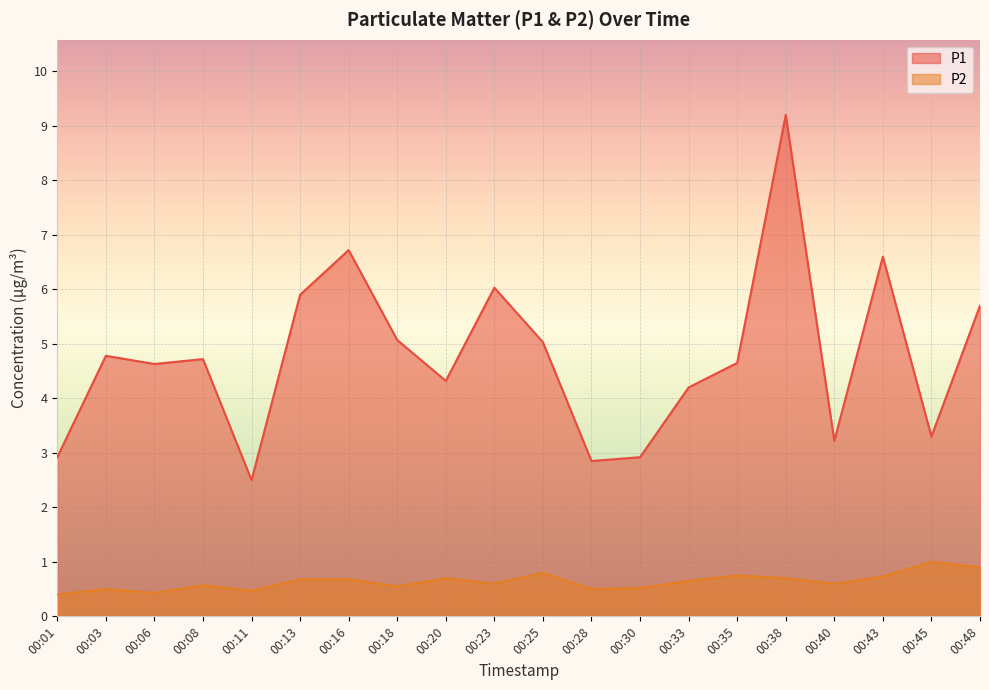

List the labels in order of P2 value, largest first.

00:45, 00:48, 00:25, 00:35, 00:43, 00:20, 00:38, 00:13, 00:16, 00:33, 00:23, 00:40, 00:08, 00:18, 00:30, 00:03, 00:28, 00:11, 00:06, 00:01